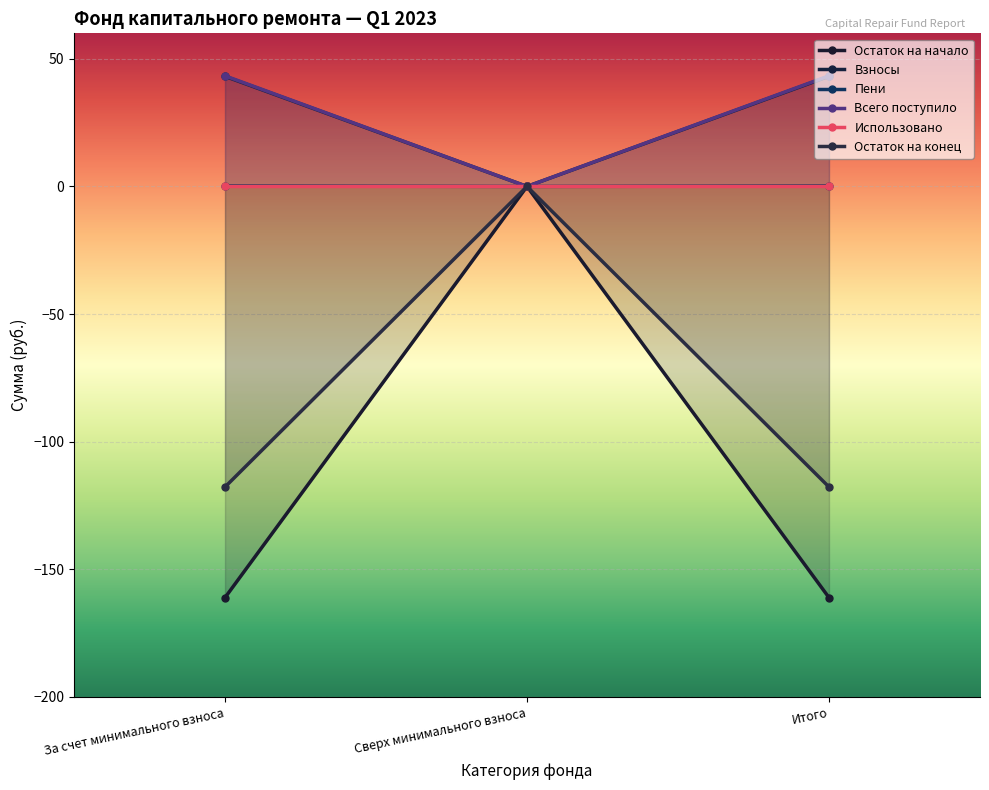

Which category has the highest value across all series?

За счет минимального взноса